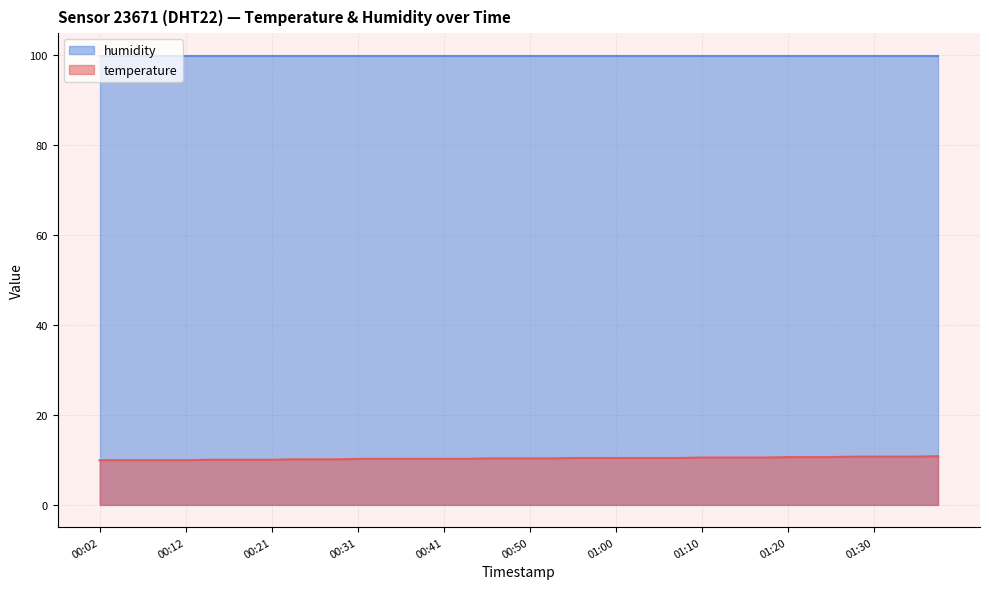

True or false: the data shows 9.9 at 00:04.

True